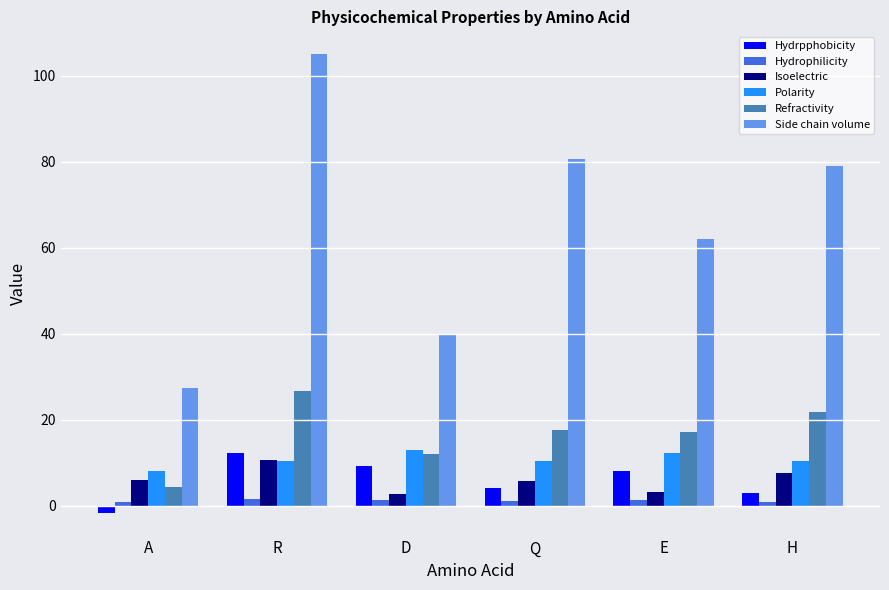

Which series has the widest spread of values?

Side chain volume